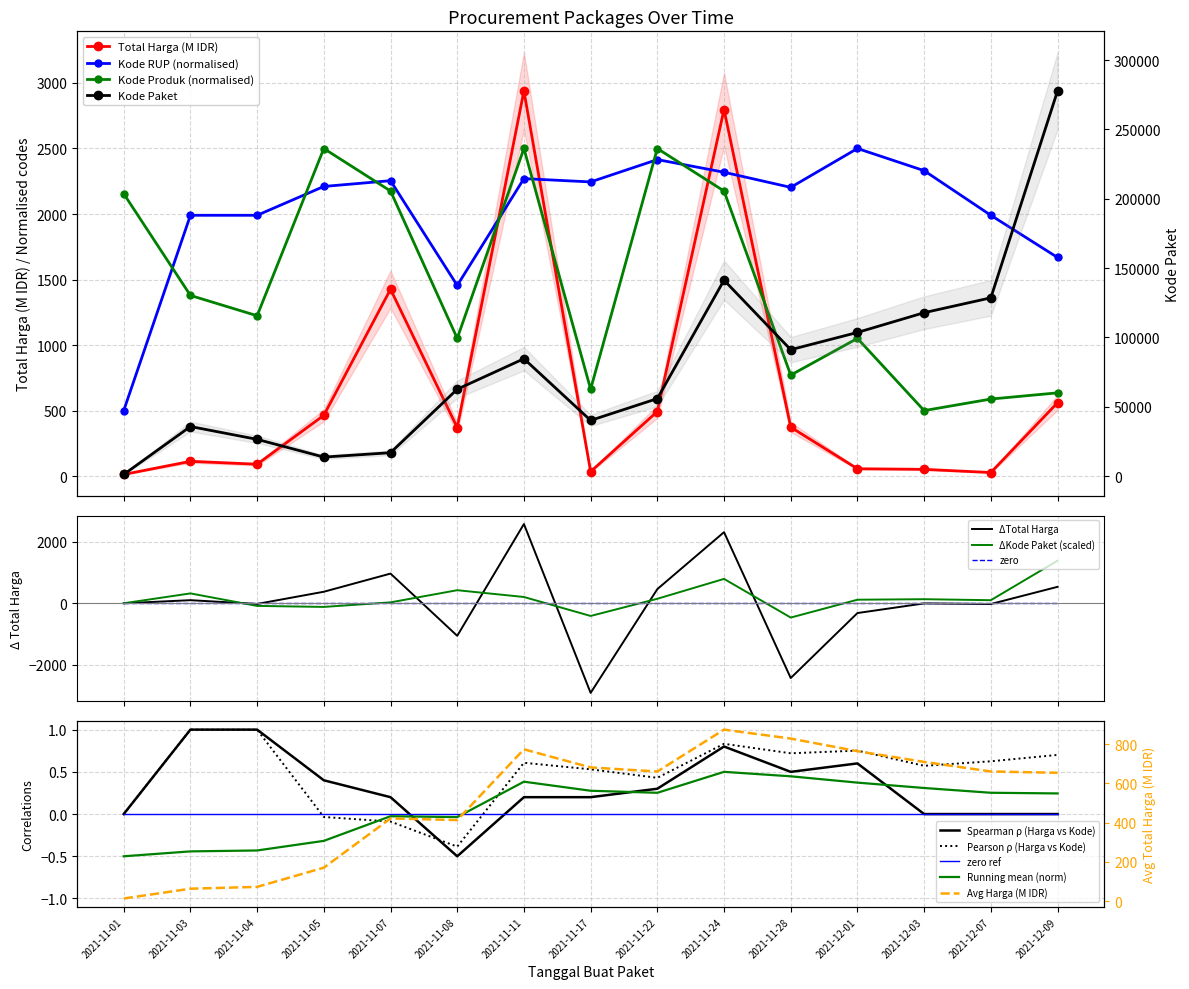

What is the difference between the Total Harga values at 2021-11-24 and 2021-11-17?

2763.0